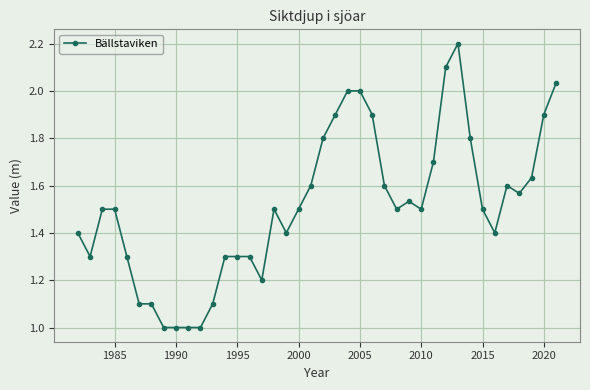

What is the smallest value displayed?

1.0